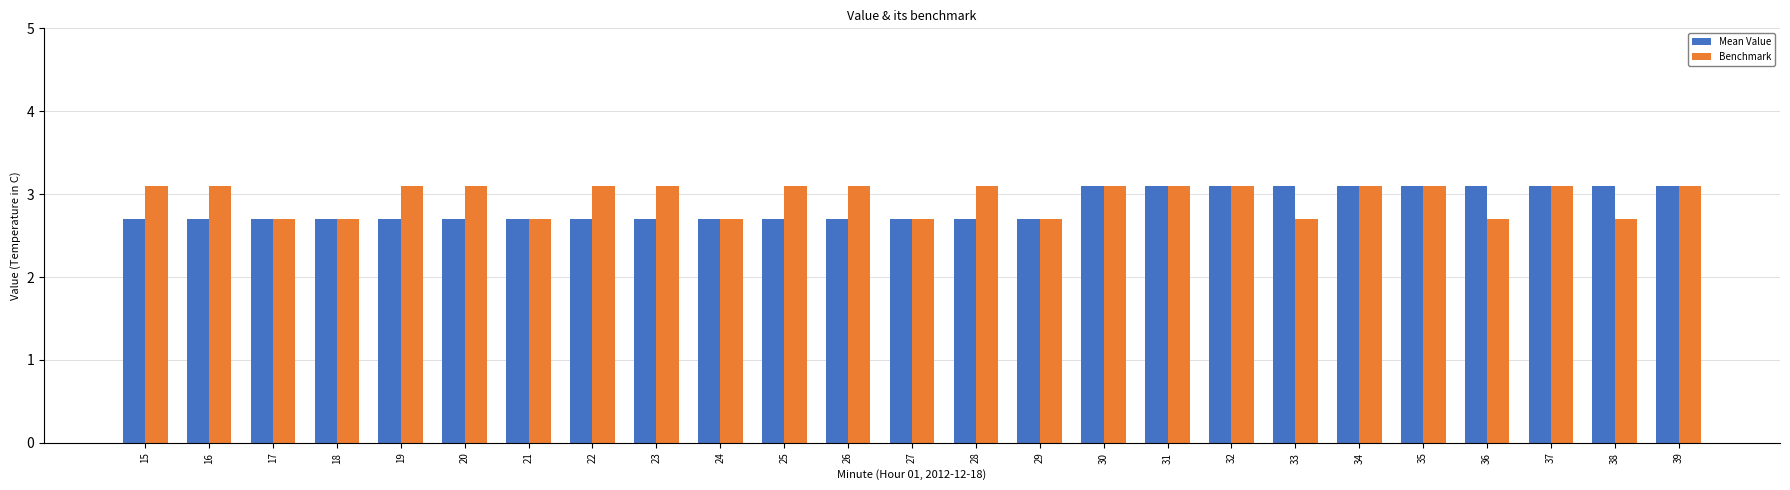

What is the value of the Mean Value bar at the 17th from the left?

3.1